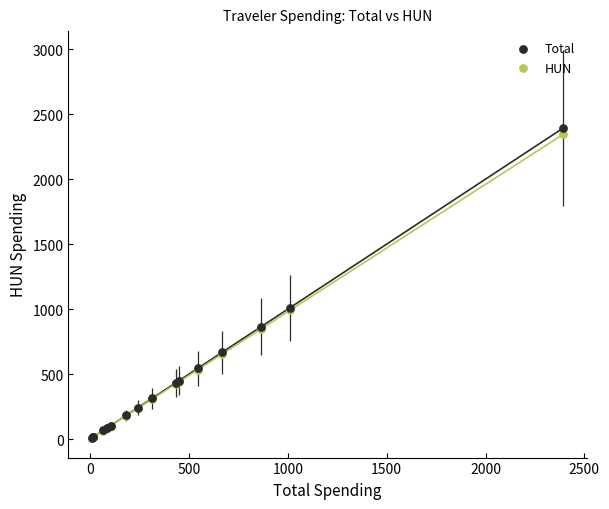

What are all the series names shown in the legend?

Total, HUN